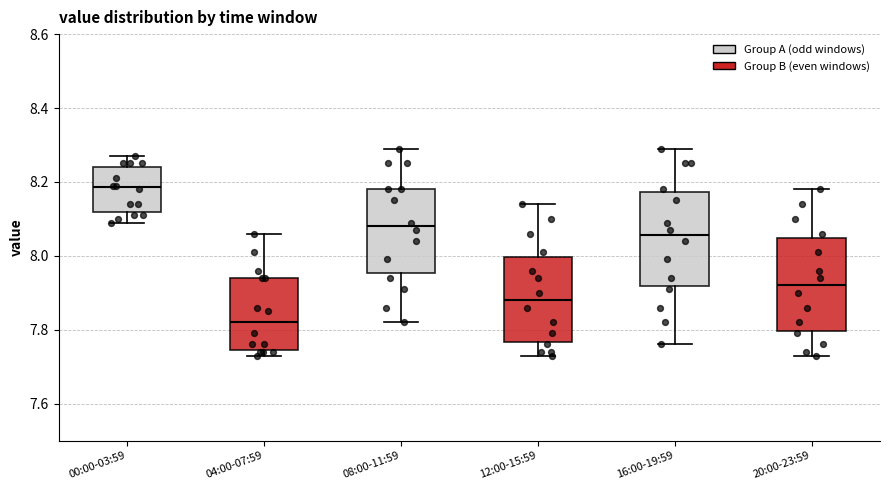

Reading left to right, read every box against the y-axis: the position of its median line, the range the box covers, and the ends of its whiskers. The values are not printed on the chart, so give them approximately, as read against the axis.

00:00-03:59: median 8.18, box 8.12 to 8.24, whiskers 8.10 to 8.28
04:00-07:59: median 7.82, box 7.74 to 7.94, whiskers 7.74 (just below the box's lower edge) to 8.06
08:00-11:59: median 8.08, box 7.96 to 8.18, whiskers 7.82 to 8.30
12:00-15:59: median 7.88, box 7.76 to 8.00, whiskers 7.74 to 8.14
16:00-19:59: median 8.06, box 7.92 to 8.18, whiskers 7.76 to 8.30
20:00-23:59: median 7.92, box 7.80 to 8.04, whiskers 7.74 to 8.18